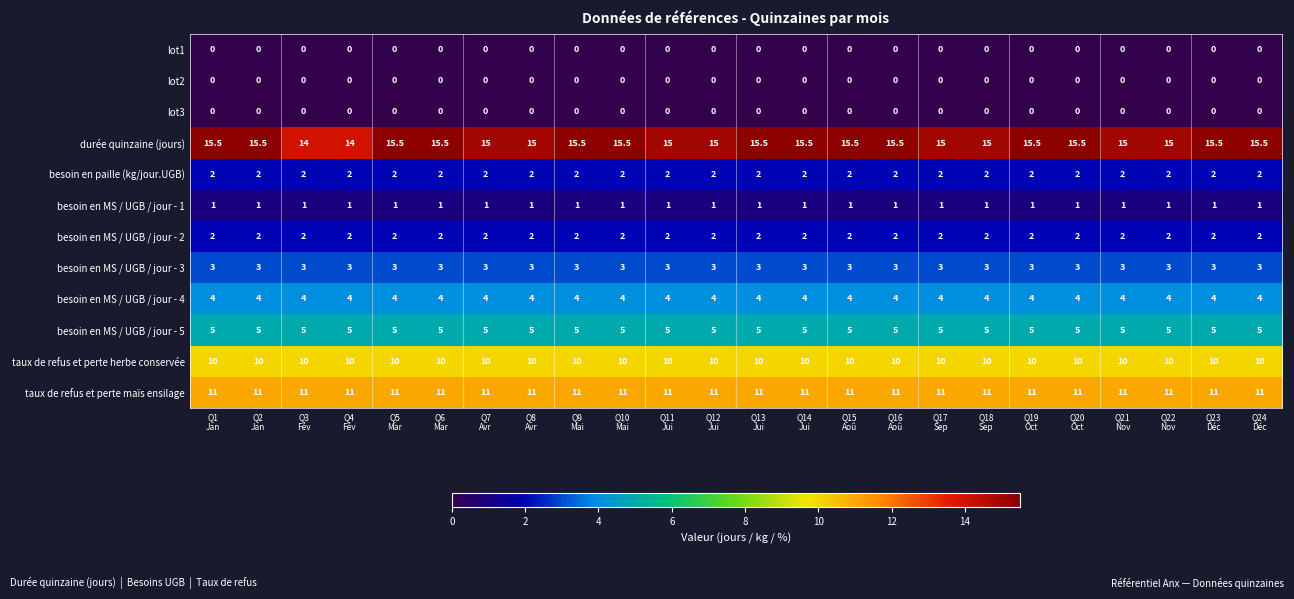

At how many categories does at least one series exceed 8?

24